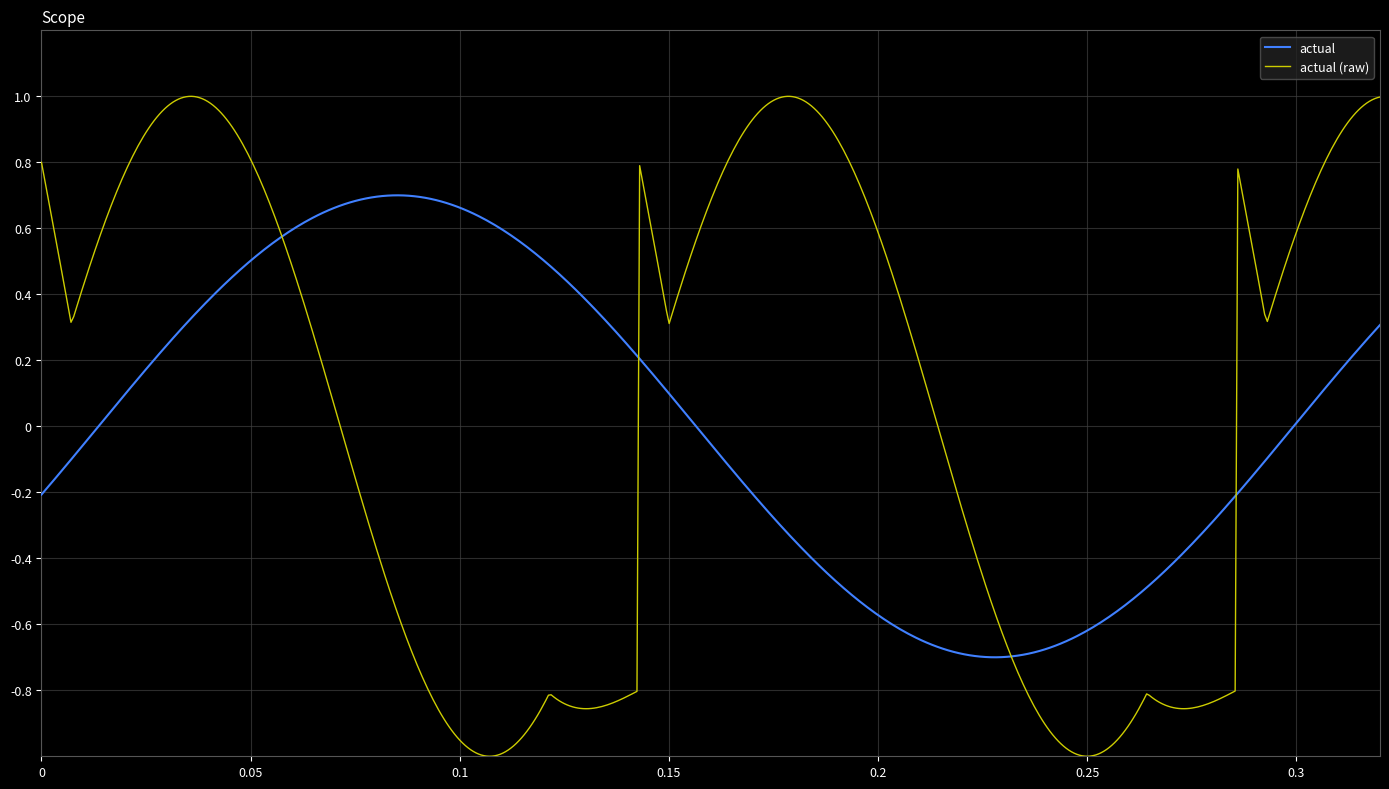

Which series has the widest spread of values?

actual (raw)